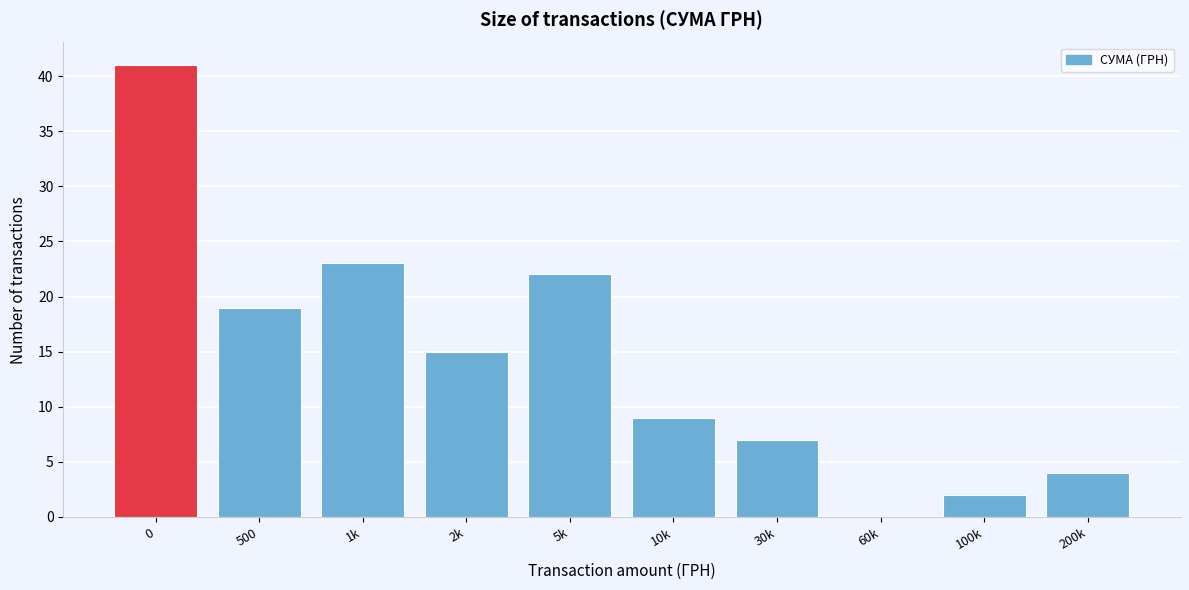

Reading left to right, what are all the values shown in this chart?

0=41	500=19	1k=23	2k=15	5k=22	10k=9	30k=7	60k=0	100k=2	200k=4